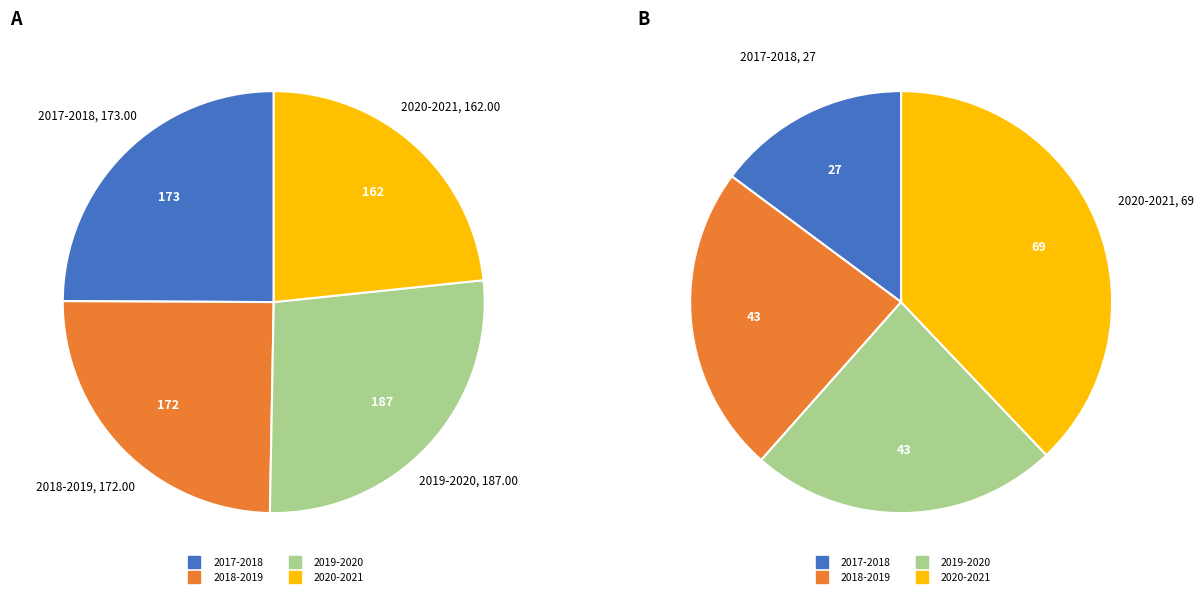

Rank the categories by value from highest to lowest.

2019-2020, 2017-2018, 2018-2019, 2020-2021